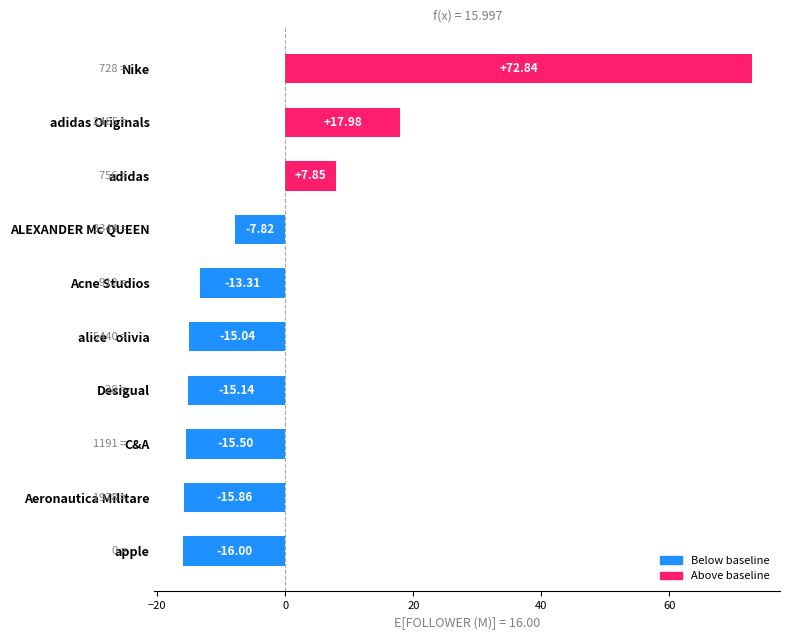

At which label is the value closest to 28?

adidas Originals